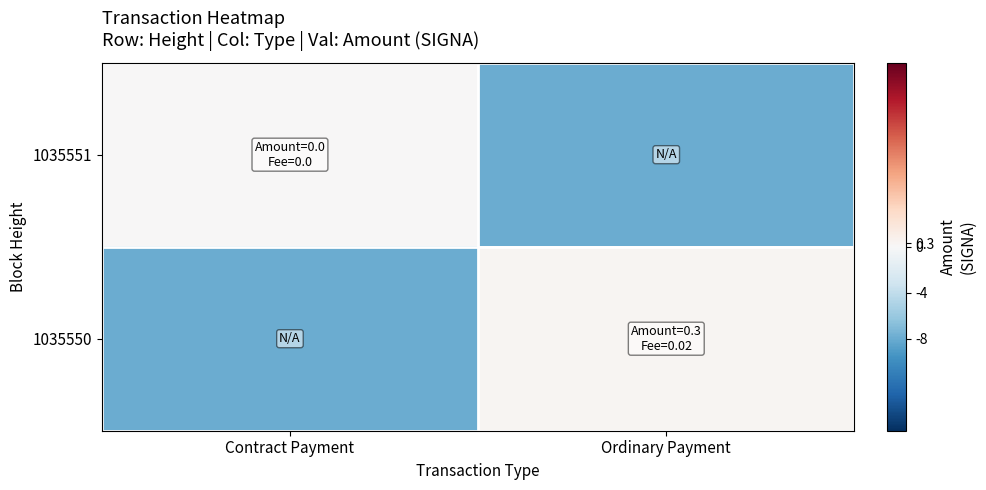

Count the number of categories in the chart.

2